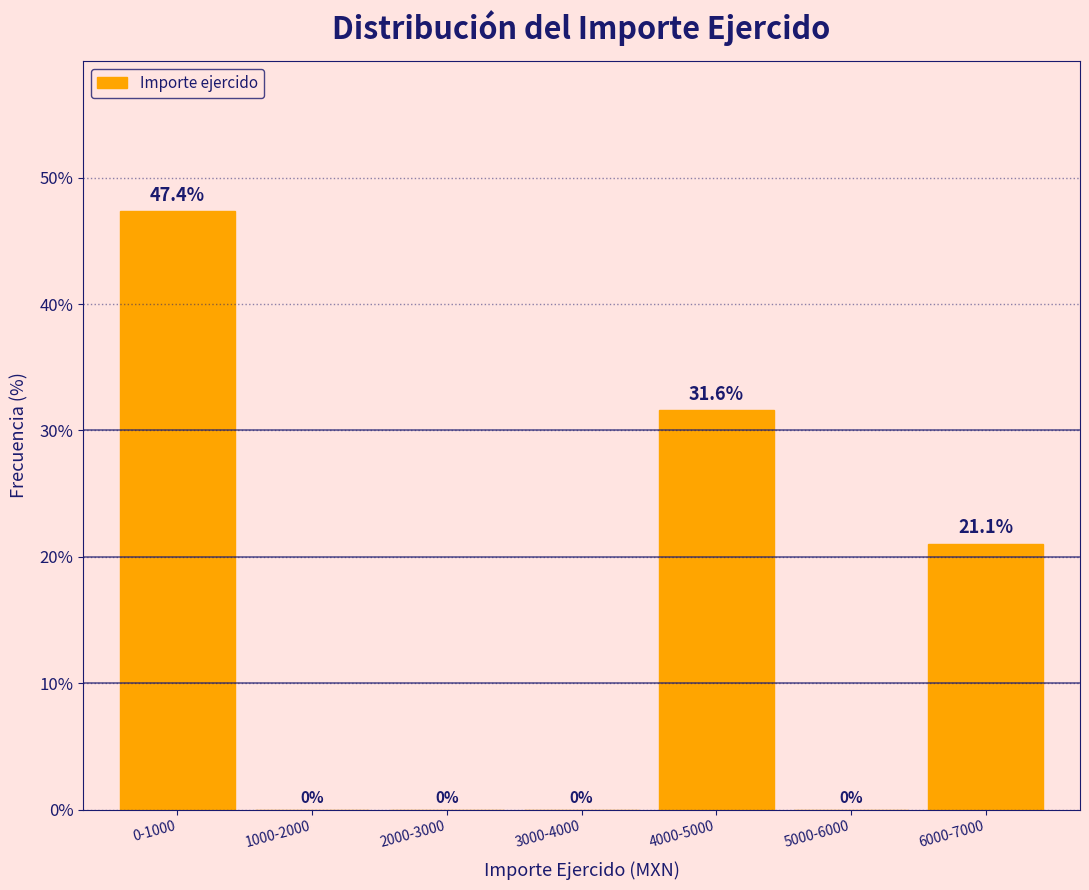

Reading left to right, list all the values displayed in this chart.

0-1000=47.4	1000-2000=0.0	2000-3000=0.0	3000-4000=0.0	4000-5000=31.6	5000-6000=0.0	6000-7000=21.1